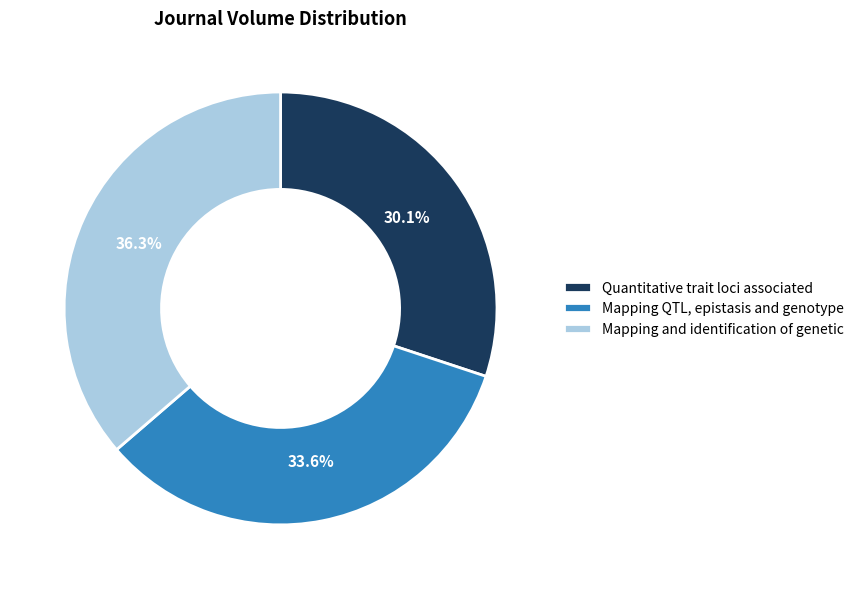

Between Quantitative trait loci associated and Mapping QTL, epistasis and genotype, which is larger?

Mapping QTL, epistasis and genotype